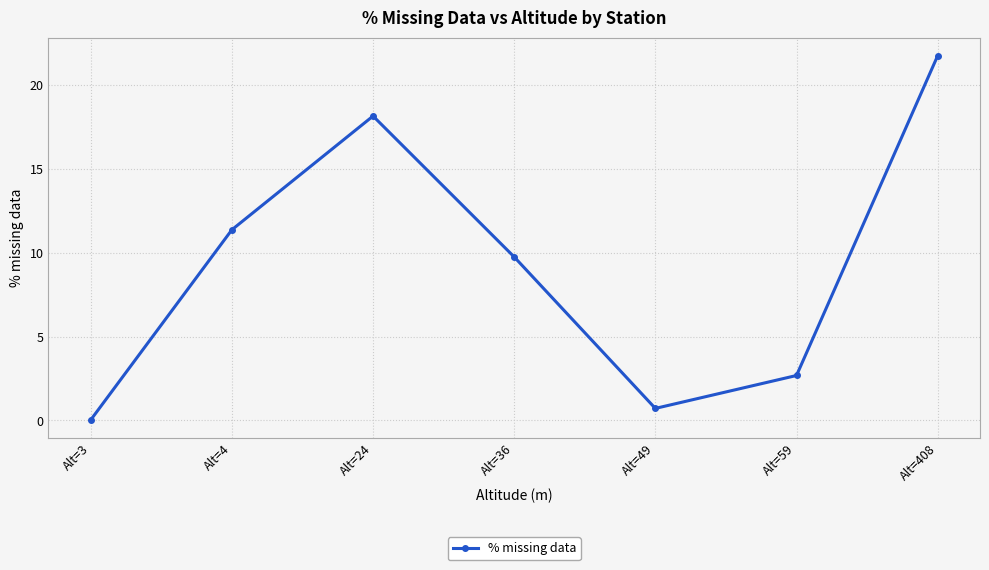

The value at Alt=408 is 21.7. True or false?

True